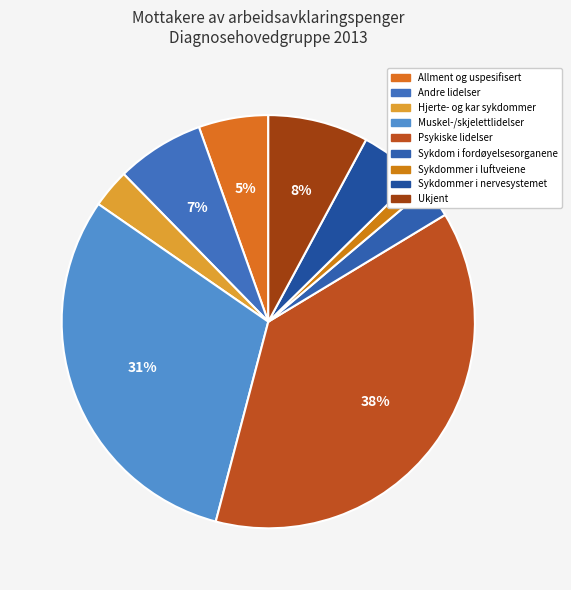

What is the change in value from Hjerte- og kar sykdommer to Sykdom i fordøyelsesorganene?

-870